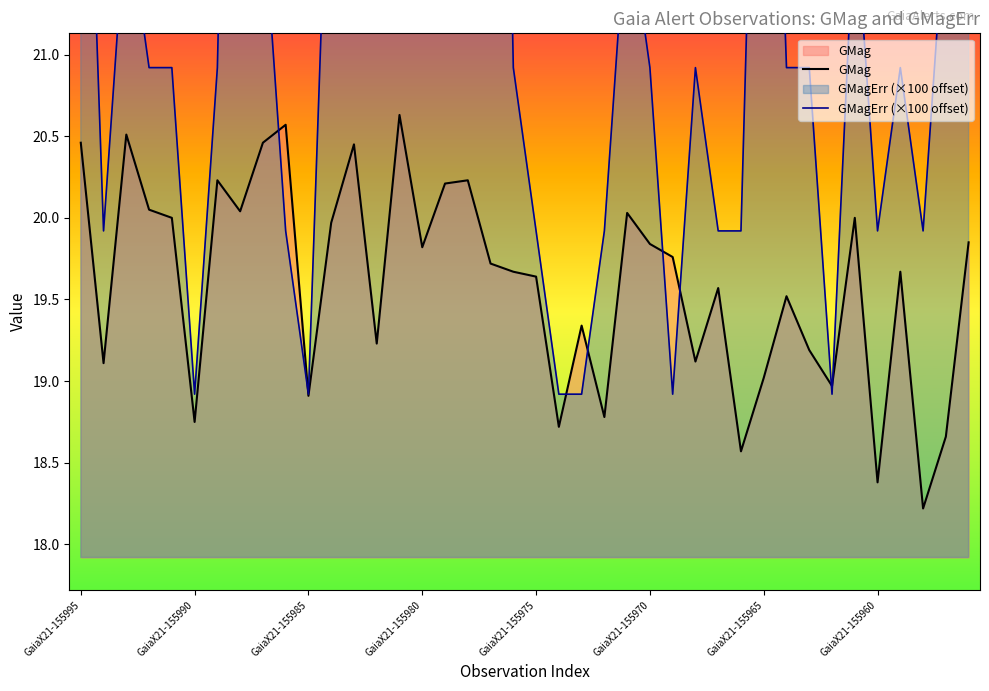

What is the highest value of the GMag series?

20.6